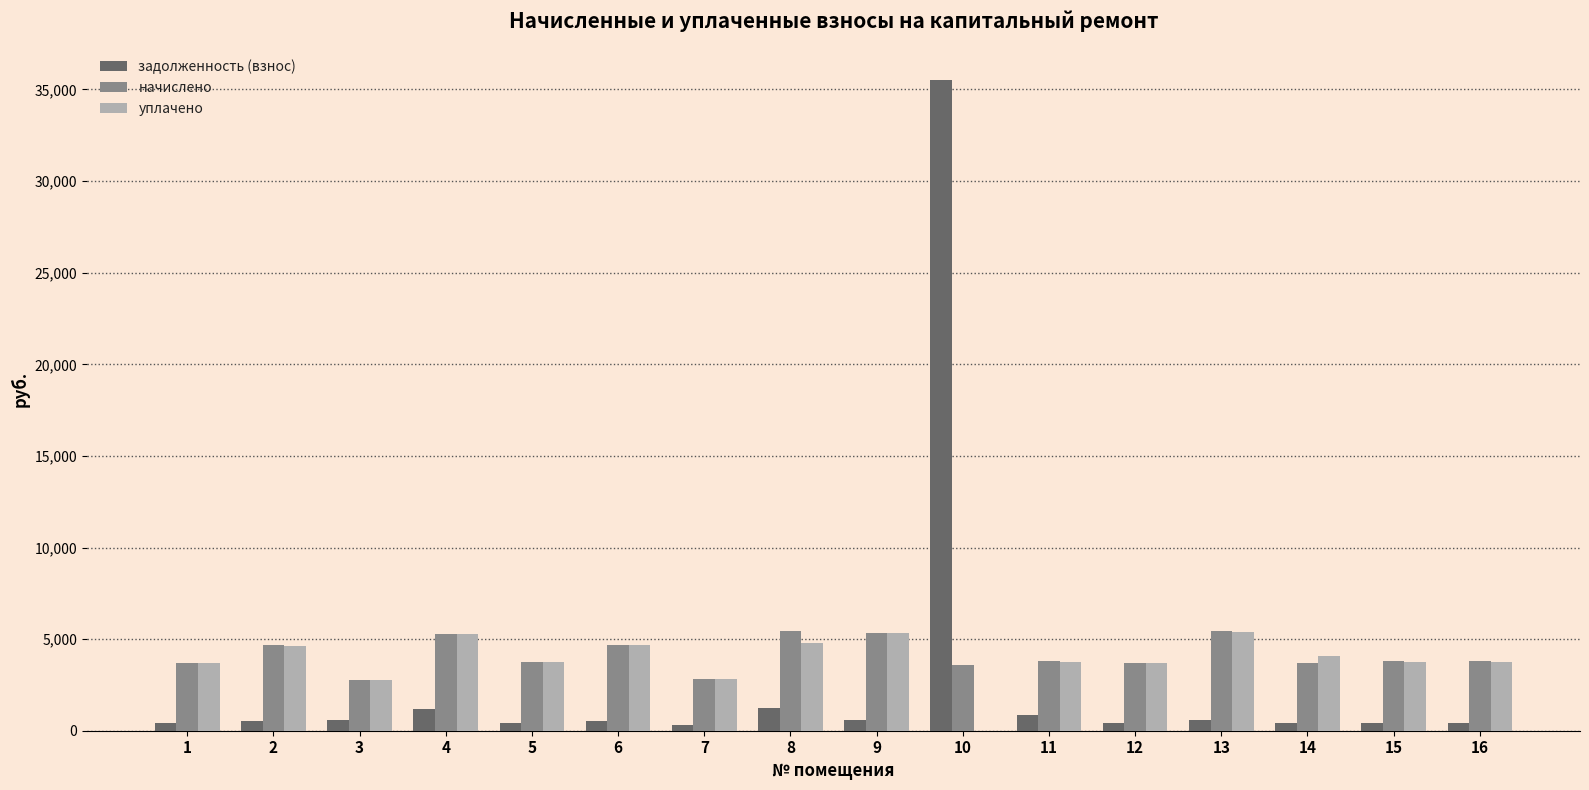

What is the spread (max minus min) of values at 12?

3284.7